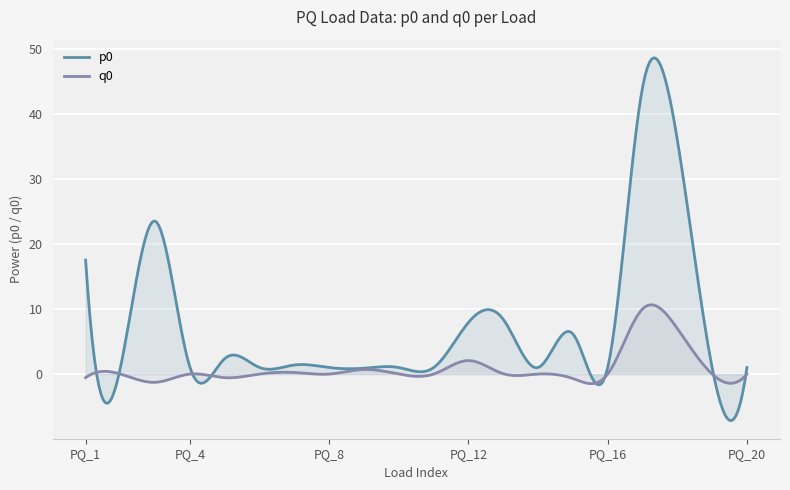

At which label is p0 closest to 22?

PQ_3